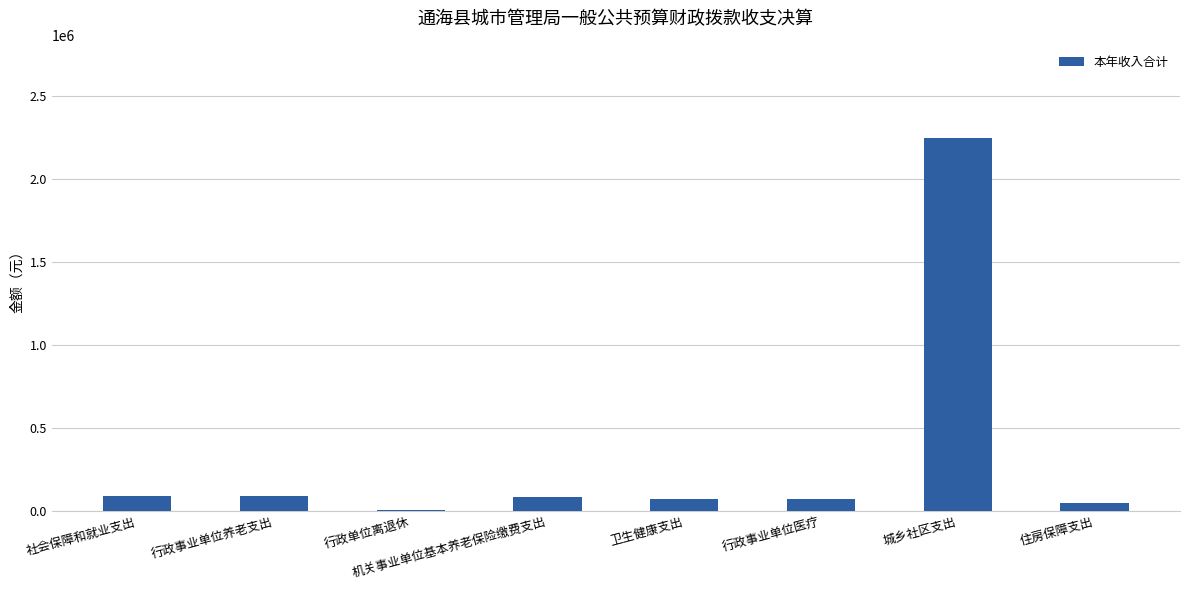

What is the approximate value at 行政事业单位医疗?

73328.6